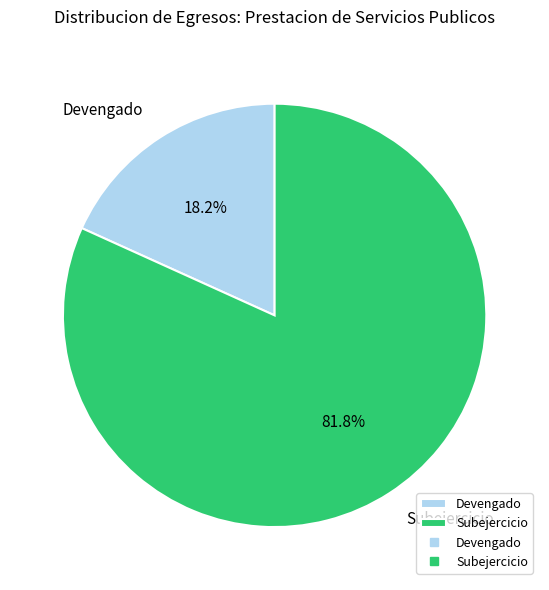

The Devengado slice represents 25% of the pie. True or false?

False